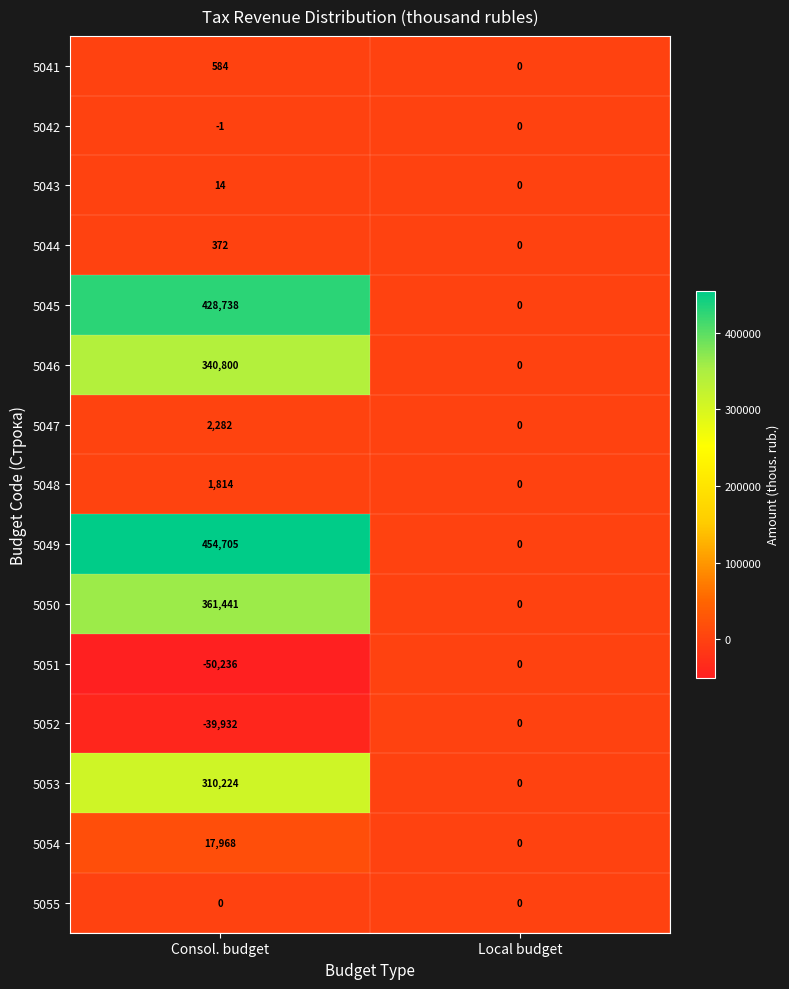

What is the difference between the 5043 values at Consol. budget and Local budget?

14